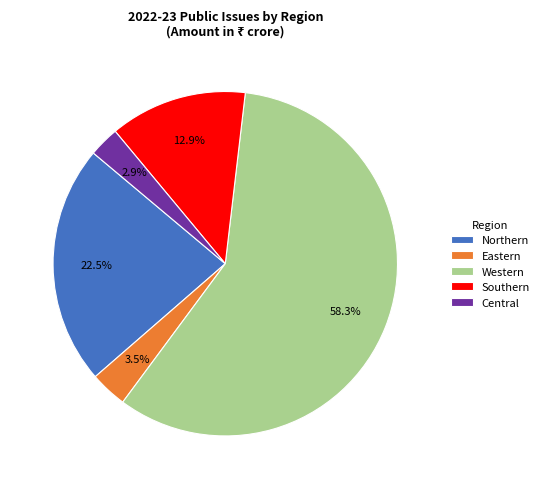

Is the sum of Western and Eastern greater than half?

Yes